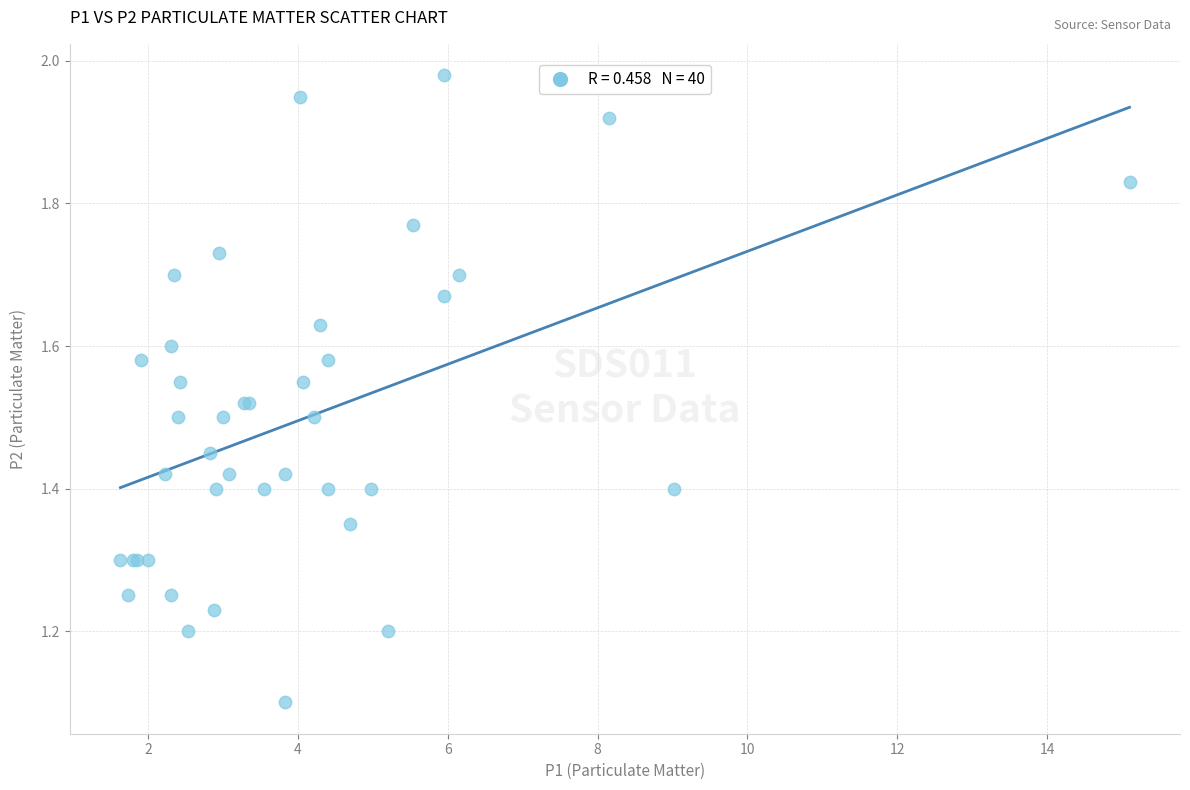

What Y value in the scatter plot is closest to 1?

1.1